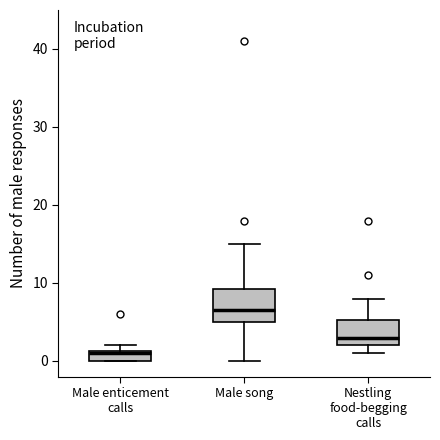

Where is the lower edge of the box for Male song on the y-axis? The values are not printed on the chart, so give them approximately, as read against the axis.

5